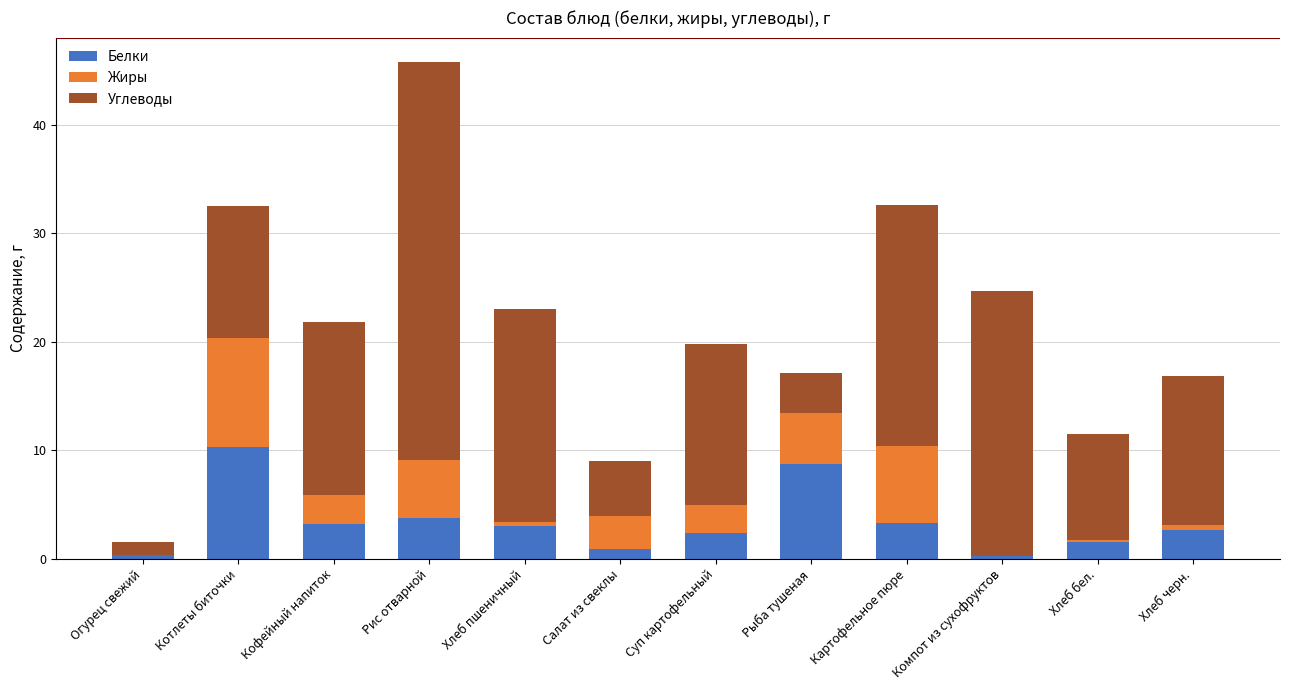

At which label does Белки reach its peak?

Котлеты биточки